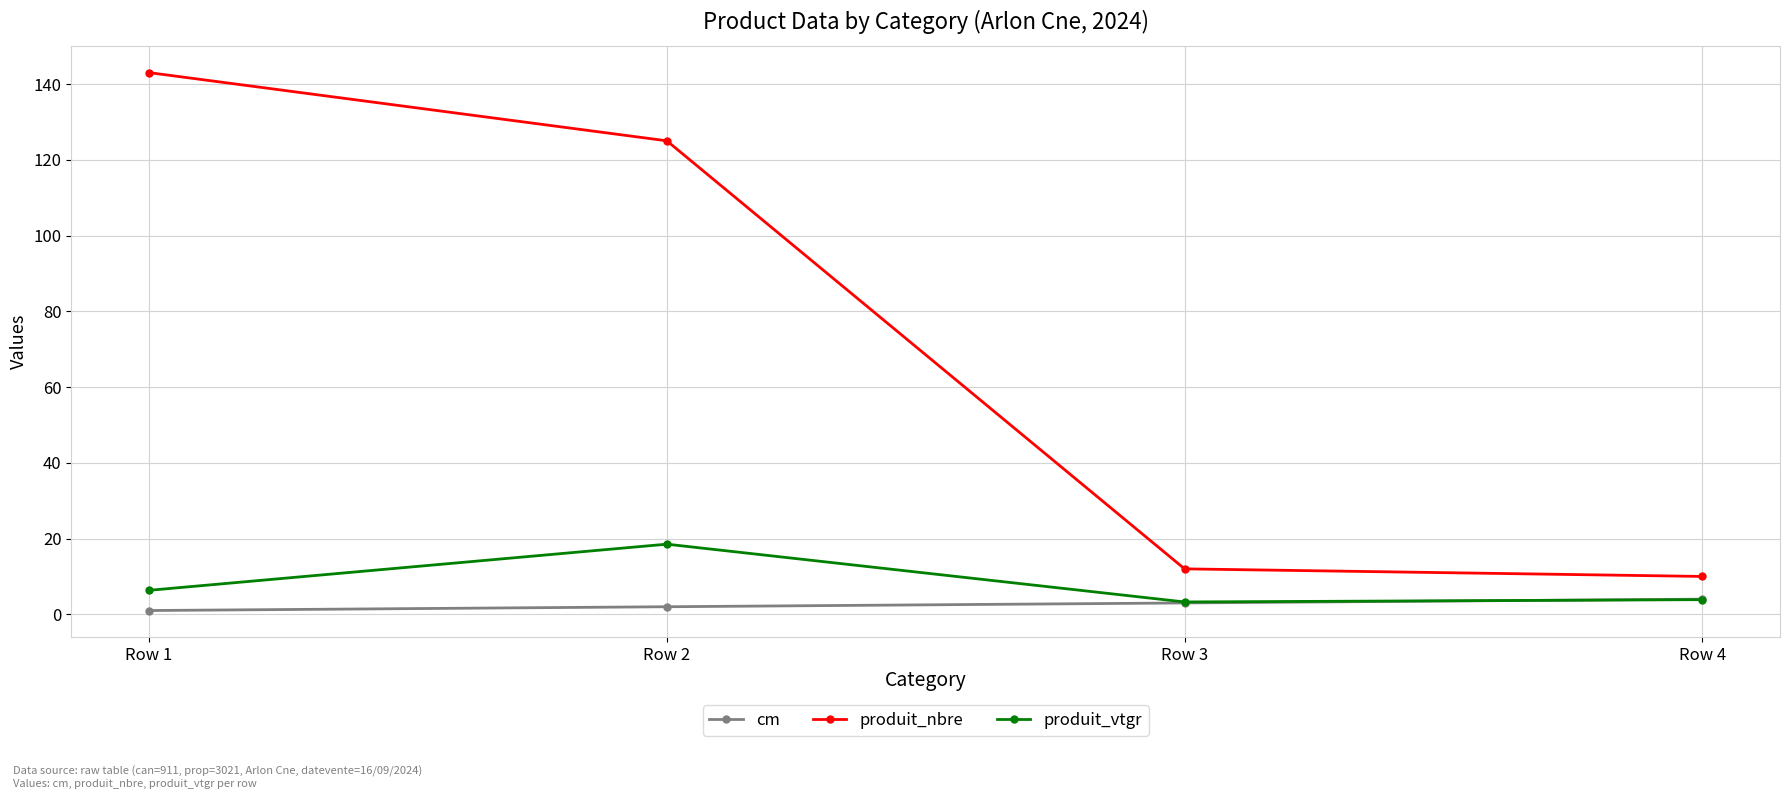

What is the average value of the produit_vtgr series?

8.0